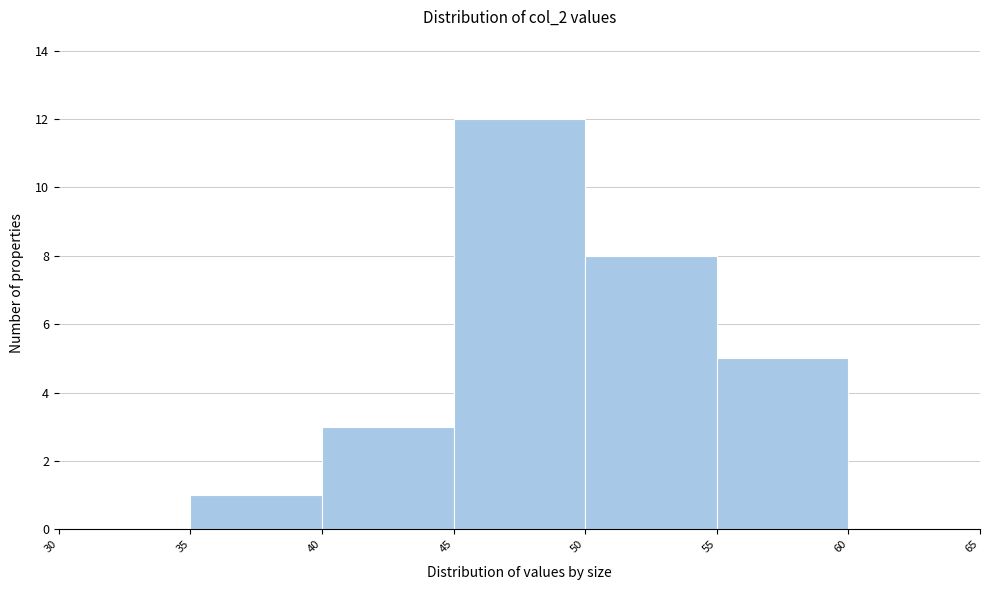

Reading left to right, list every bar in this chart as the range it spans on the x-axis followed by its height. The values are not printed on the chart, so give them approximately, as read against the axis.

30 to 35: 0
35 to 40: 1
40 to 45: 3
45 to 50: 12
50 to 55: 8
55 to 60: 5
60 to 65: 0